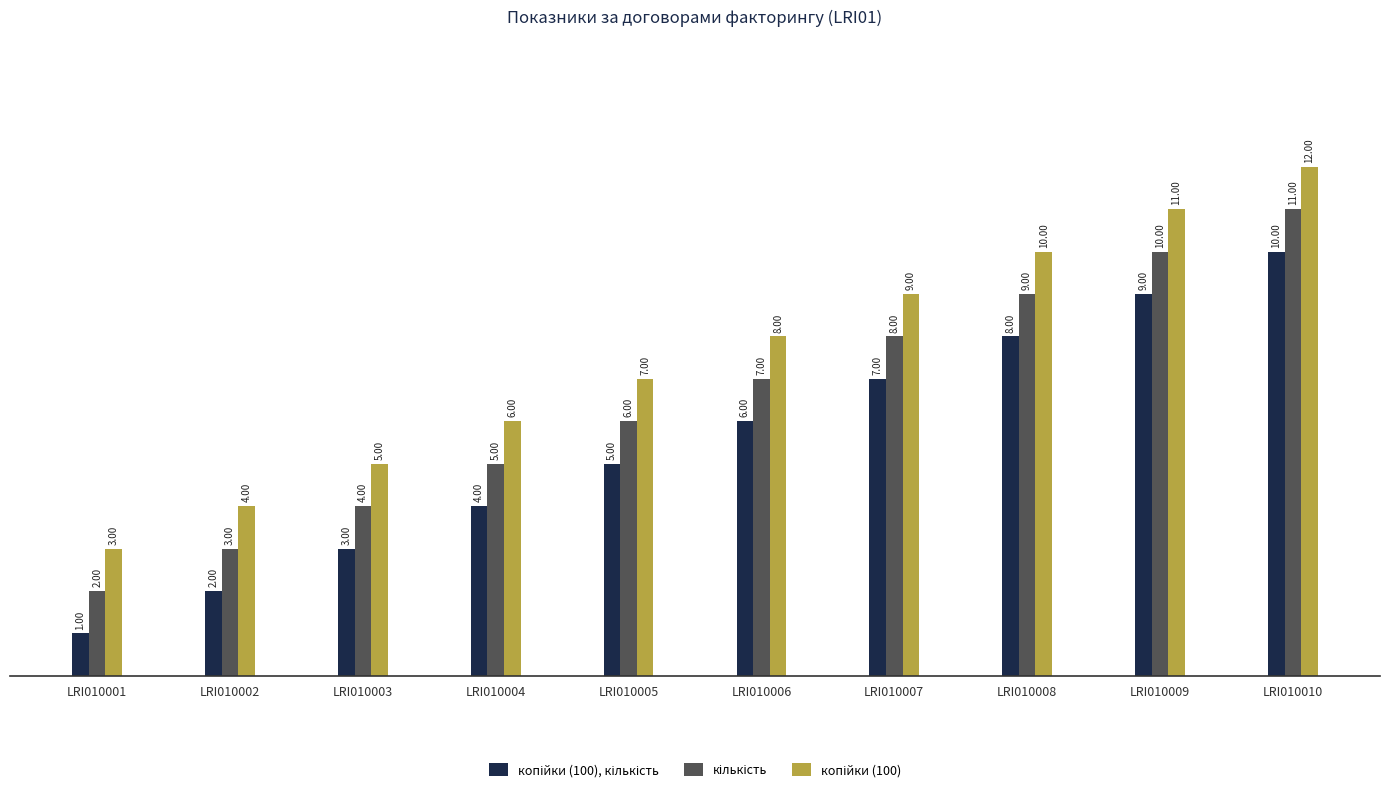

What is the total value across all series at LRI010004?

15